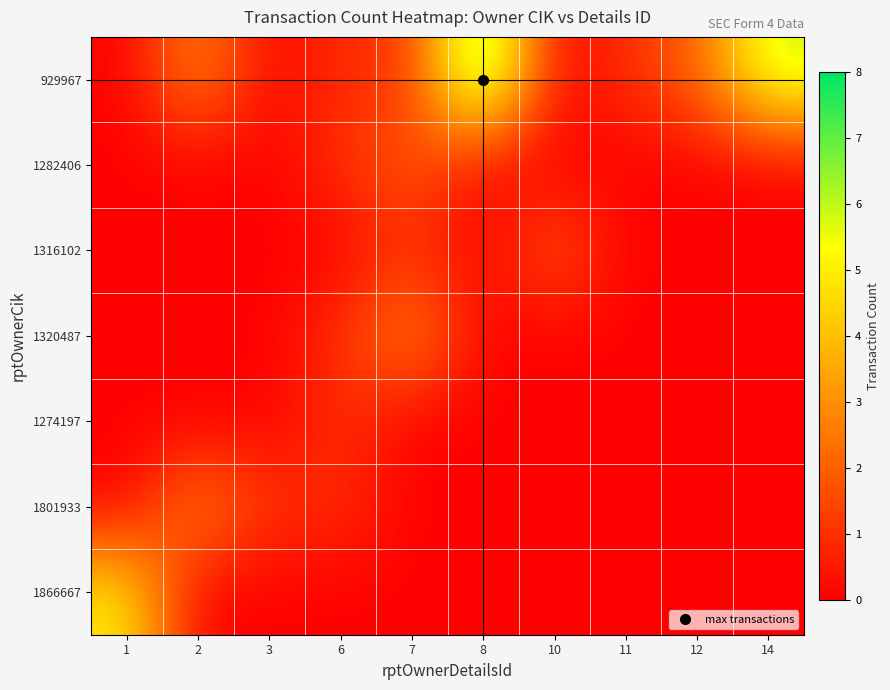

Rank the series by their maximum value, from lowest to highest.

1274197, 1282406, 1316102, 1320487, 1801933, 1866667, 929967